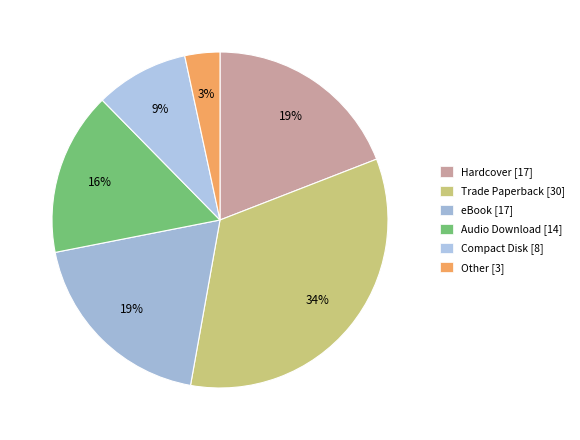

How many segments does this pie chart have?

6